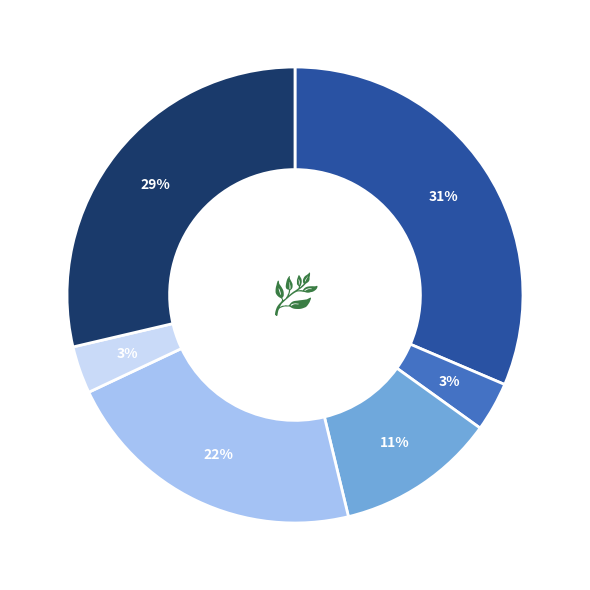

To the nearest percent, what is the difference between the largest and smallest slice percentages?

28%